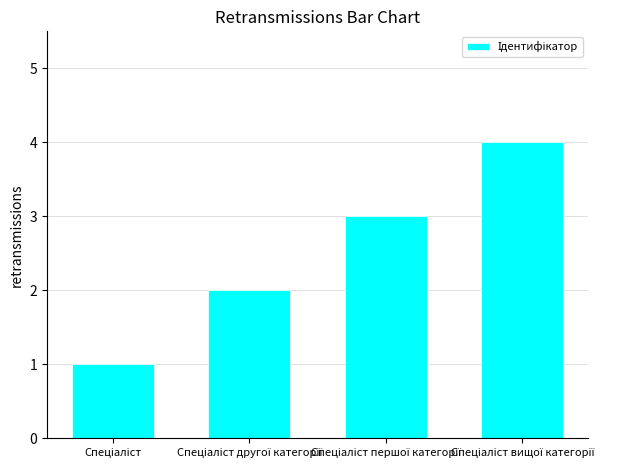

What is the greatest value displayed?

4